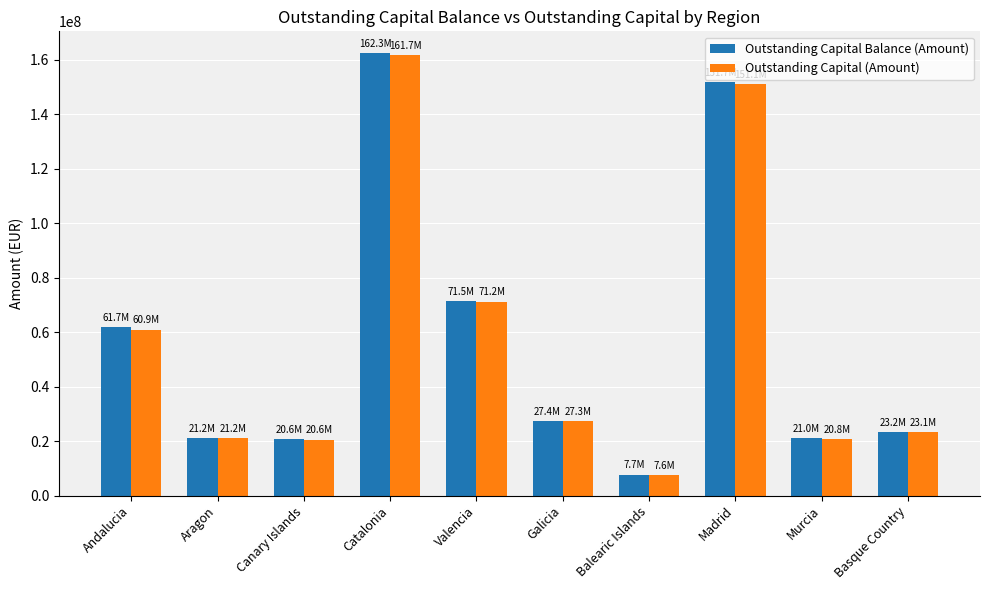

What is the total value across all series at Galicia?

54629893.6